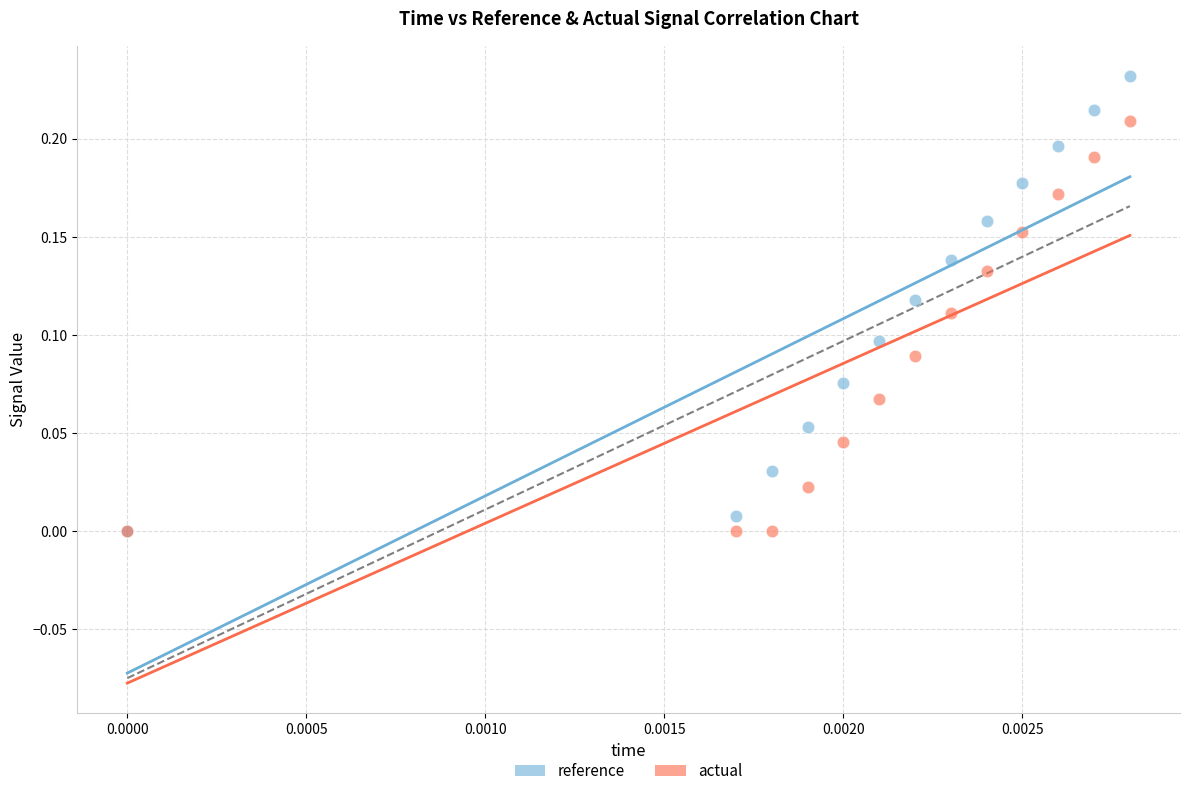

Which series has the largest Y range (max minus min)?

reference